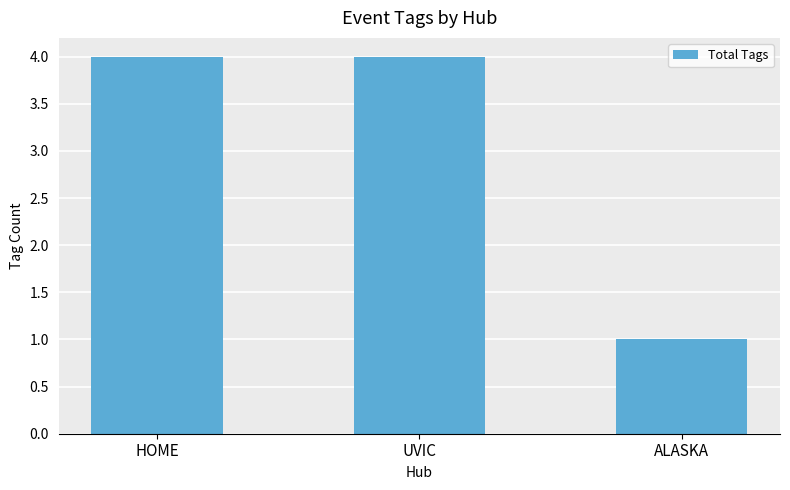

At which label is the value closest to 2?

ALASKA